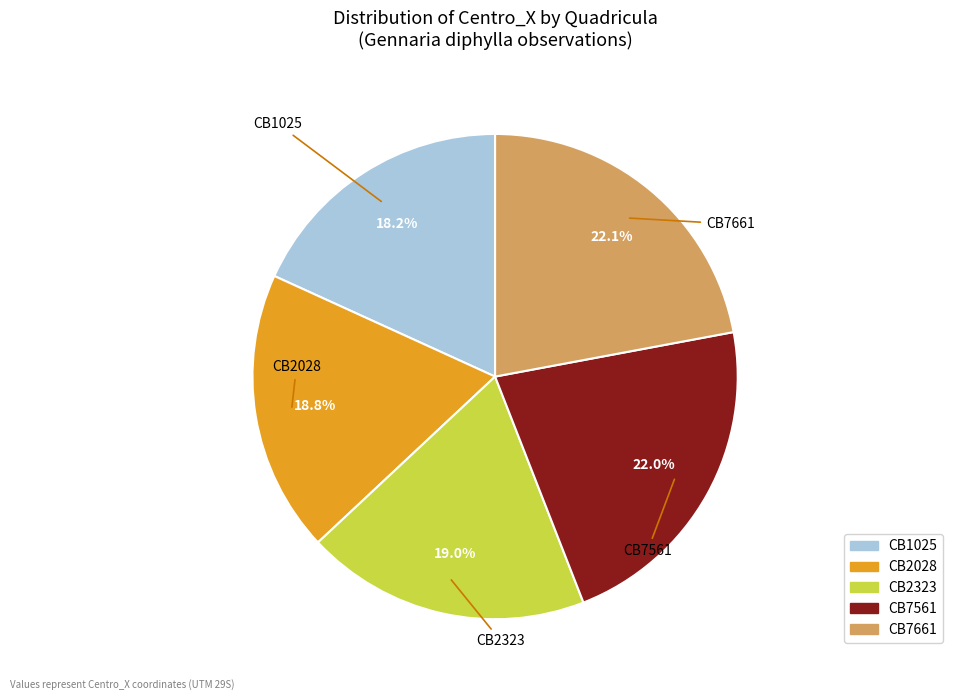

Which category has the smallest portion of the pie?

CB1025